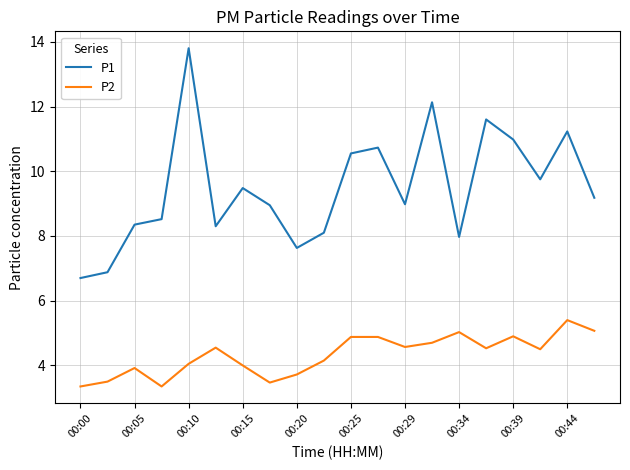

Which series has the largest range (max minus min)?

P1